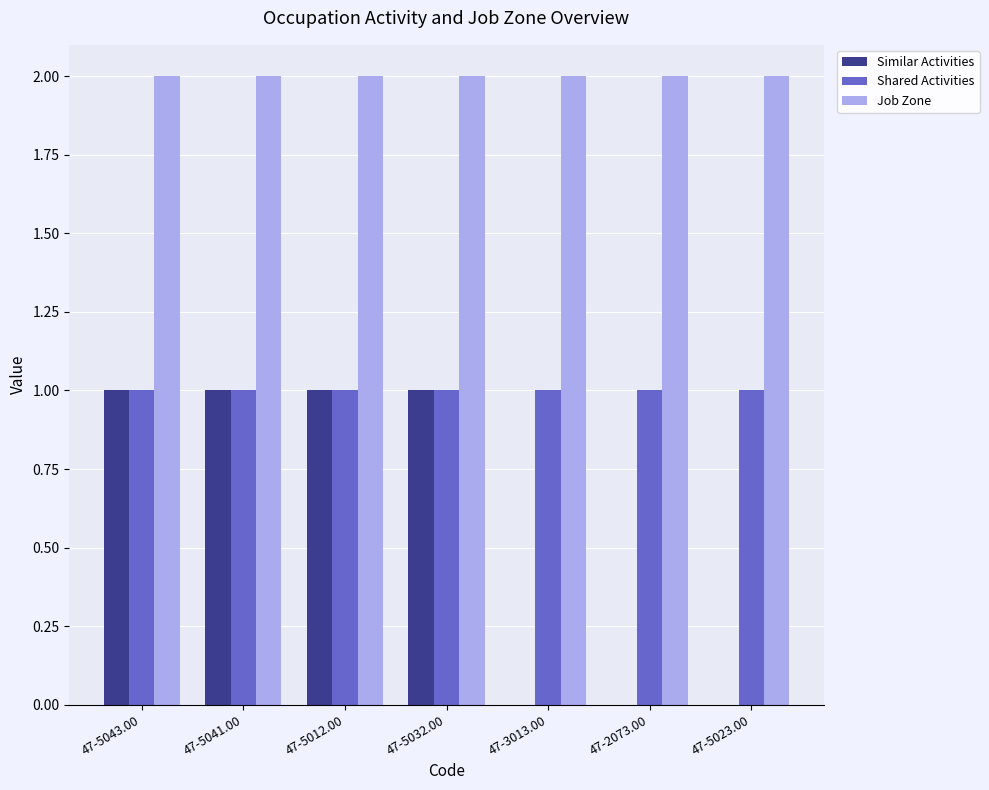

Reading right to left, transcribe all the data shown in this chart.

Similar Activities: 0	0	0	1	1	1	1
Shared Activities: 1	1	1	1	1	1	1
Job Zone: 2	2	2	2	2	2	2